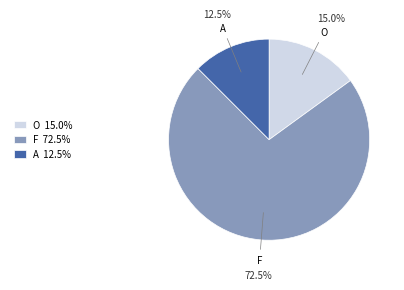

What portion of the pie excludes O?

85.0%